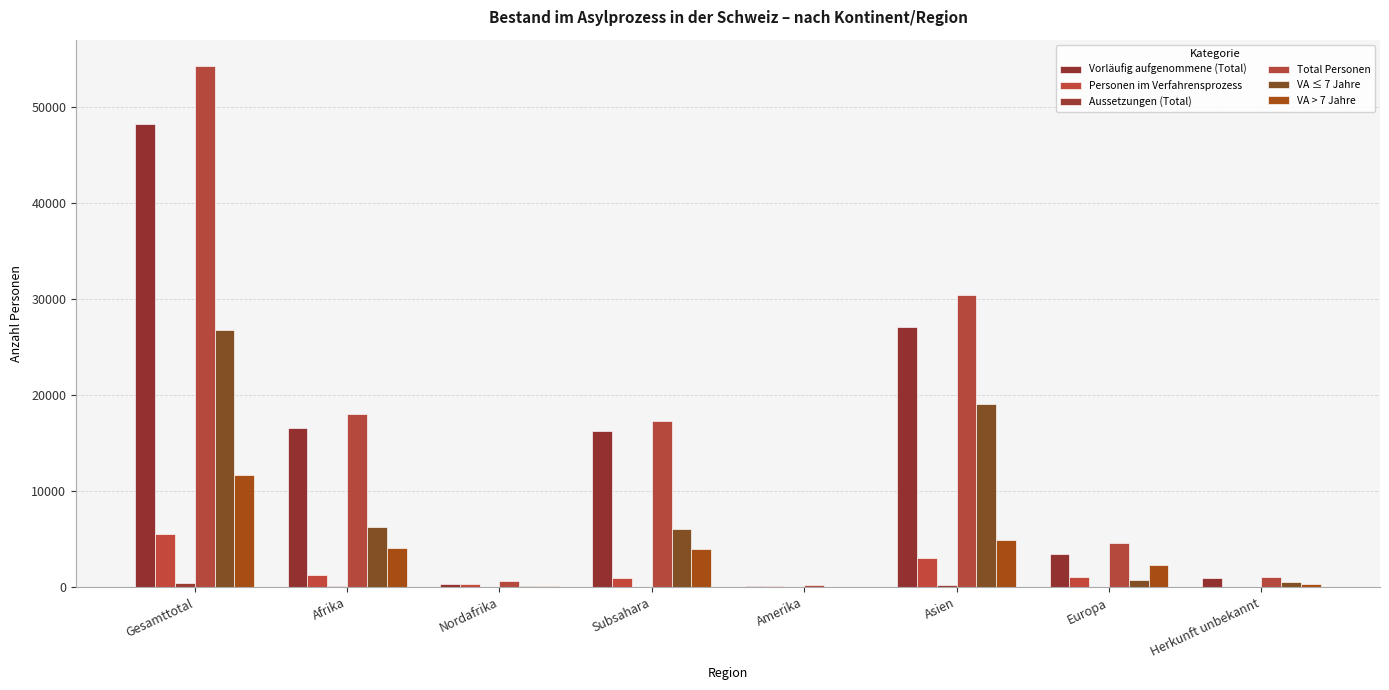

What is the minimum value shown in the chart?

6